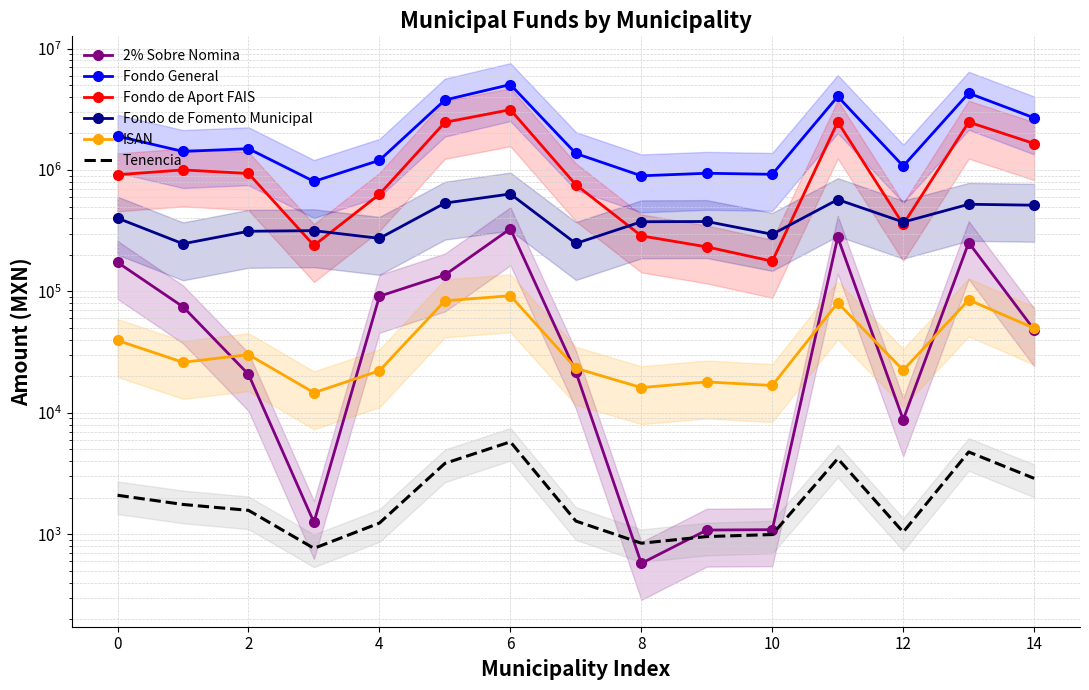

What is the difference between the maximum and minimum values in the Fondo de Aport FAIS series?

2962892.3